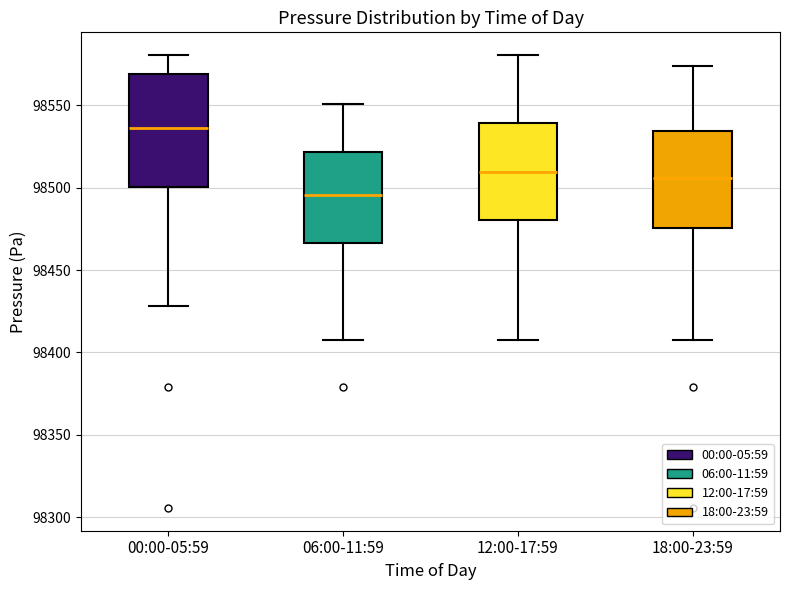

Comparing the boxes themselves (not the whiskers), which one is the tallest?

00:00-05:59